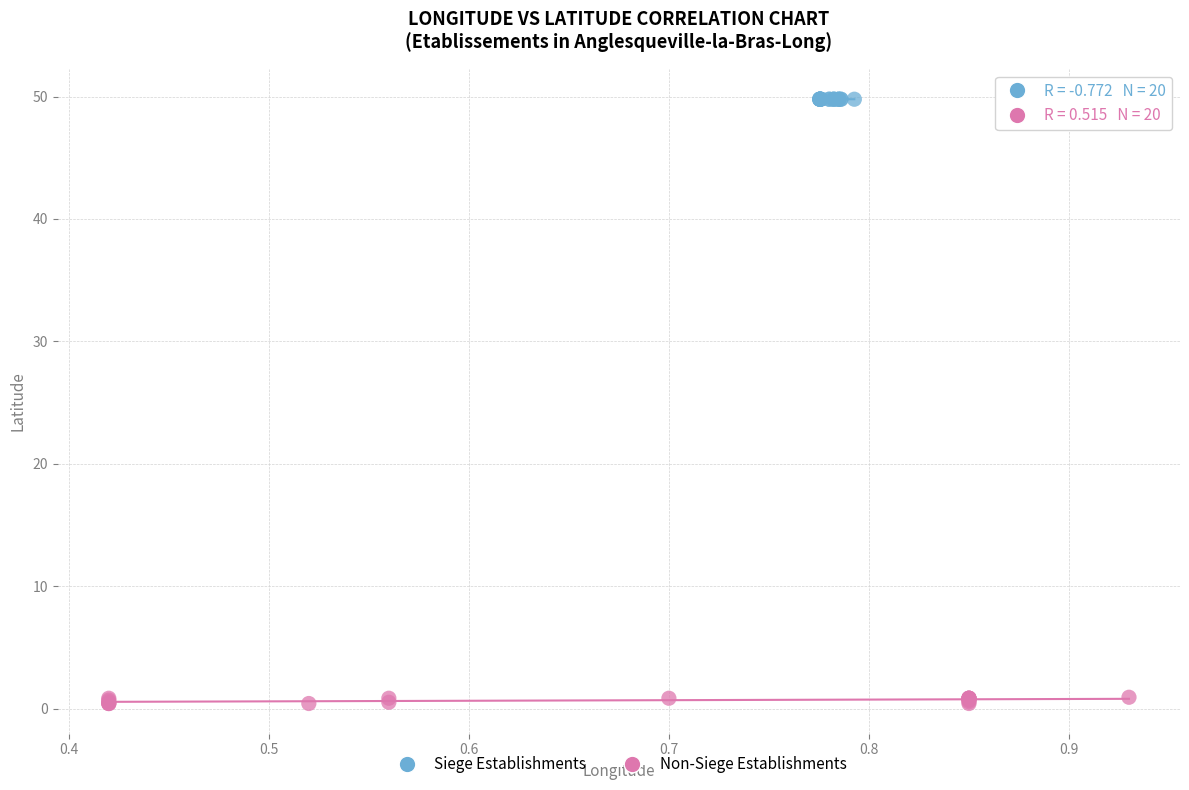

Which series contains the lowest Y value?

Non-Siege Establishments